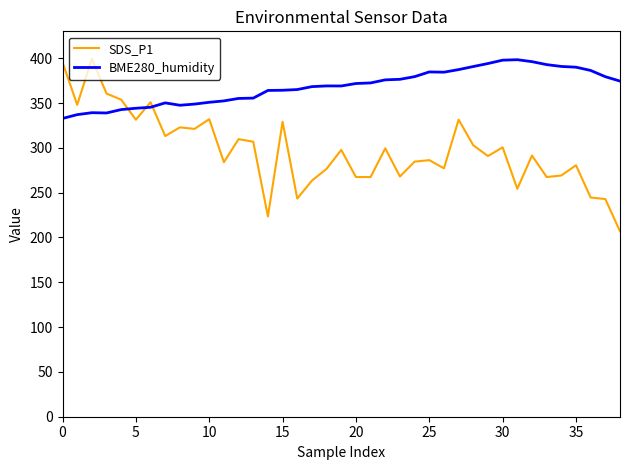

List the series in order of their overall mean, lowest first.

SDS_P1, BME280_humidity